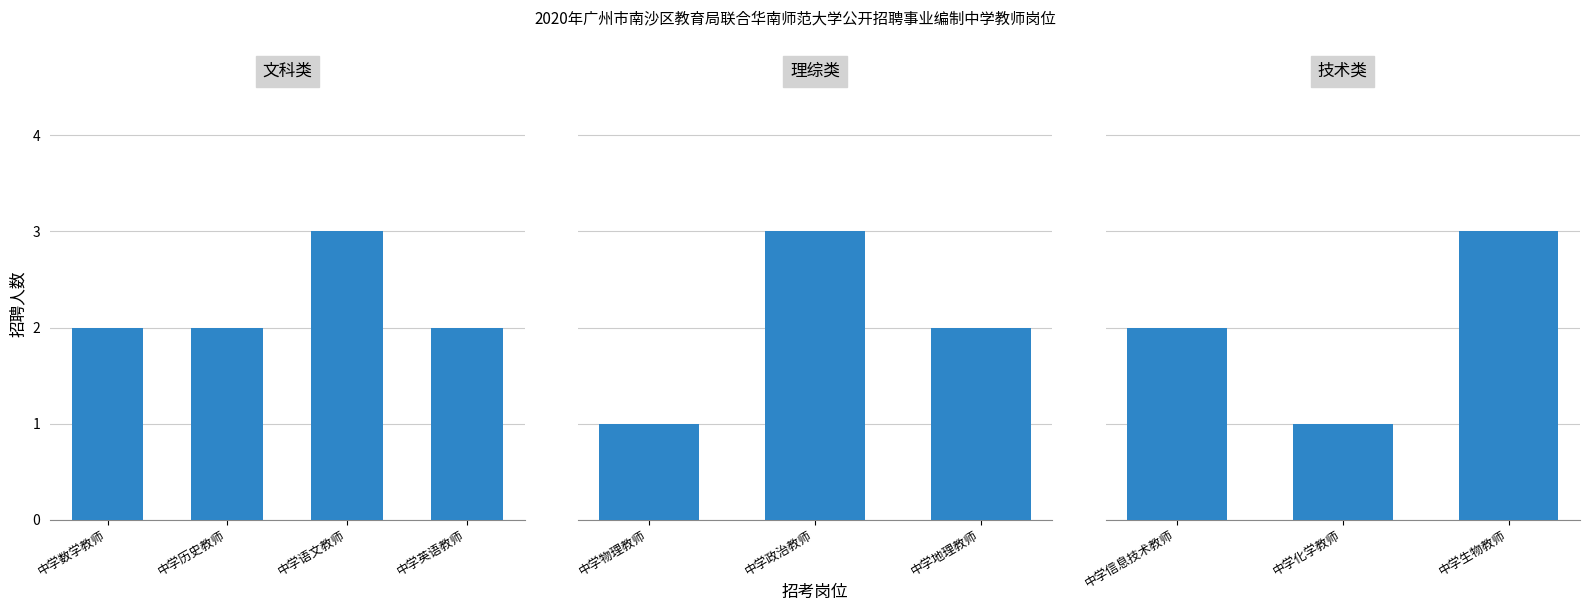

How many categories are shown in the chart?

3